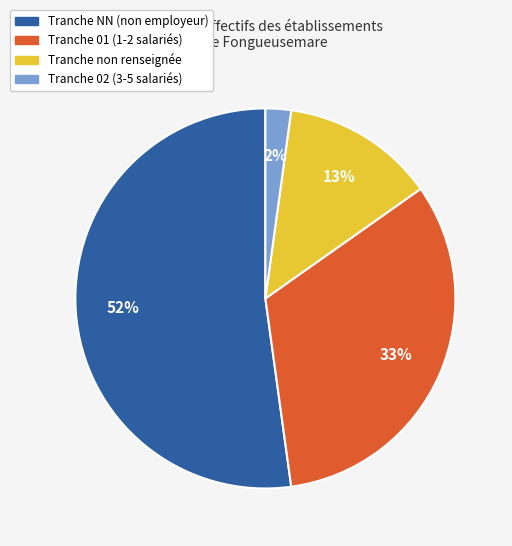

Is there any slice that represents more than half of the pie?

Yes